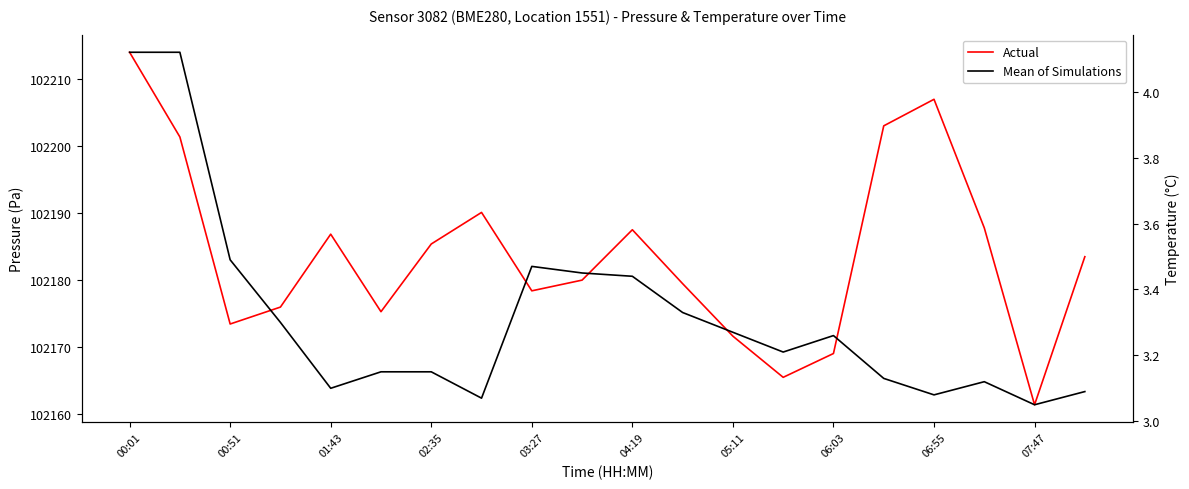

Reading right to left, what are all the values shown in this chart?

Pressure (Pa): 102183.4	102161.3	102187.8	102207.0	102203.0	102169.0	102165.4	102171.6	102179.4	102187.5	102179.9	102178.3	102190.1	102185.3	102175.2	102186.8	102175.9	102173.4	102201.3	102214.0
Temperature (°C): 3.1	3.0	3.1	3.1	3.1	3.3	3.2	3.3	3.3	3.4	3.5	3.5	3.1	3.1	3.1	3.1	3.3	3.5	4.1	4.1